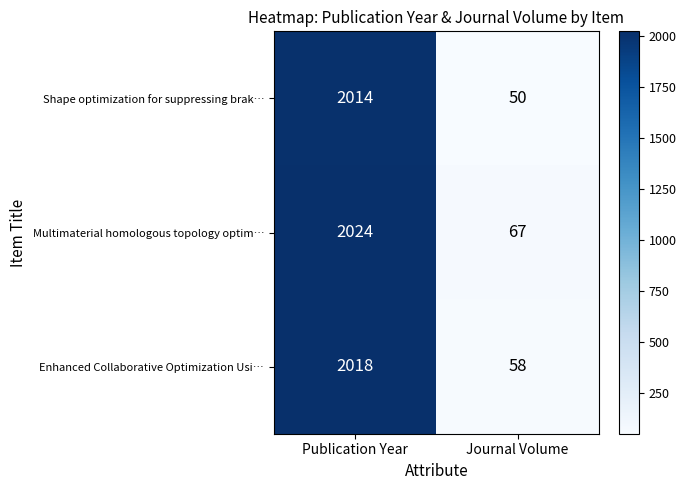

Reading right to left, list all the values displayed in this chart.

Shape optimization for suppressing brak…: Journal Volume=50	Publication Year=2014
Multimaterial homologous topology optim…: Journal Volume=67	Publication Year=2024
Enhanced Collaborative Optimization Usi…: Journal Volume=58	Publication Year=2018